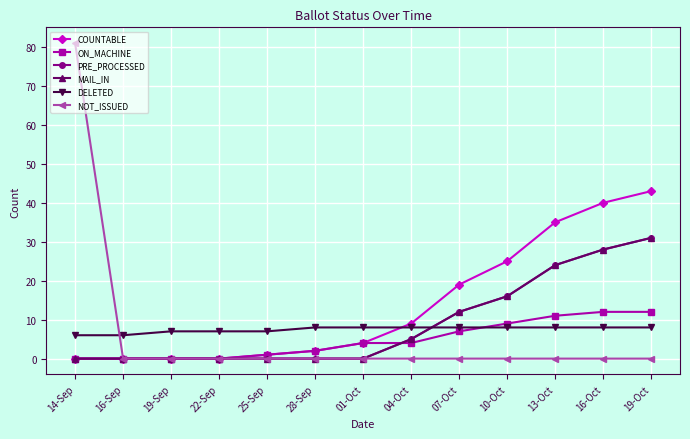

Is the value of ON_MACHINE at 19-Sep greater than the value of DELETED at 10-Oct?

No